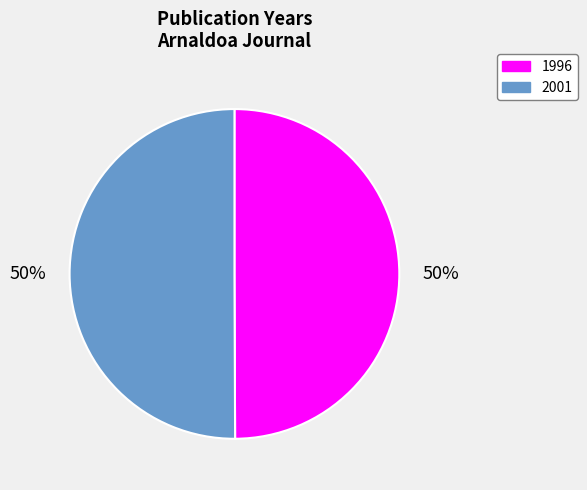

Combined, do 1996 and 2001 account for over 50%?

Yes